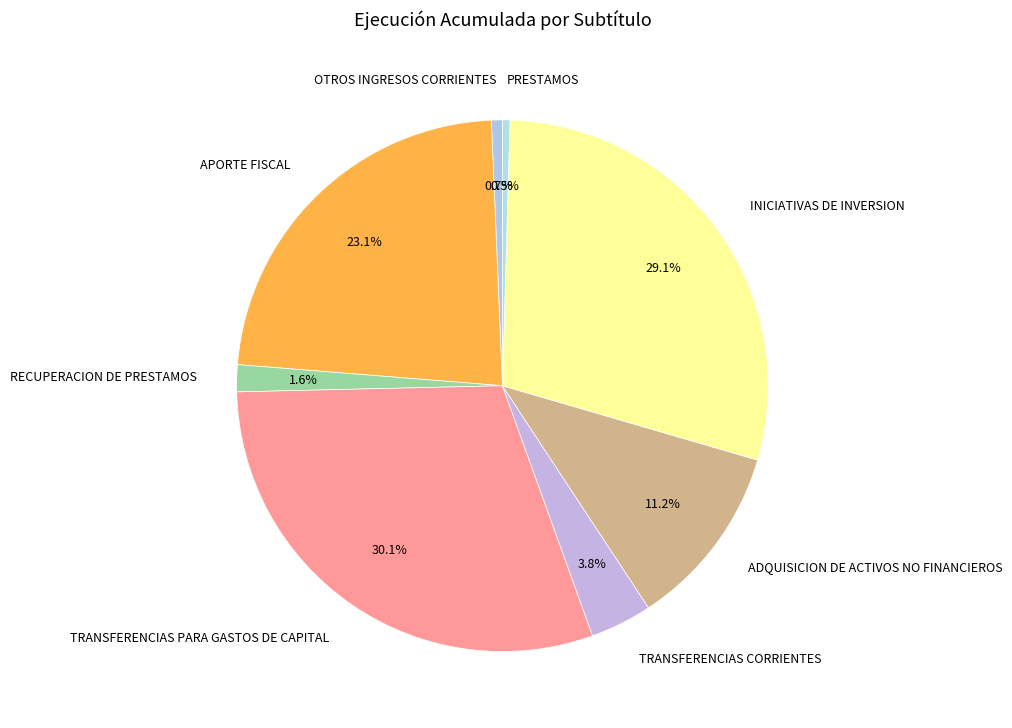

How many slices are in this pie chart?

8